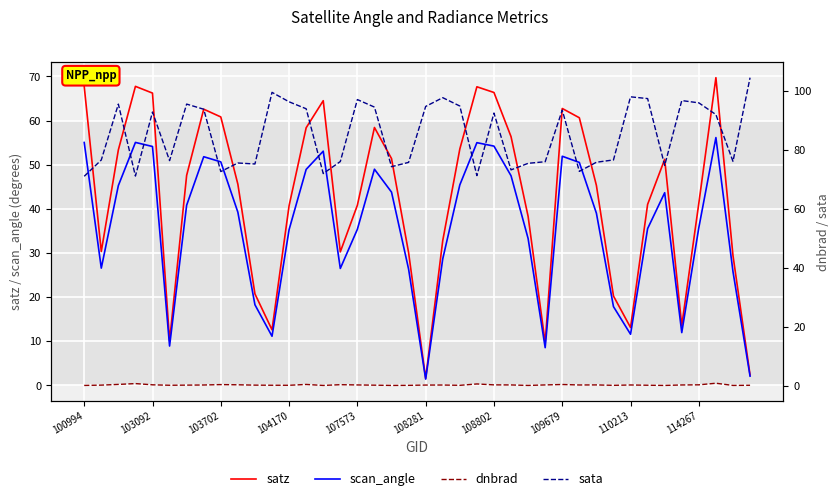

What is the average value of the sata series?

85.1